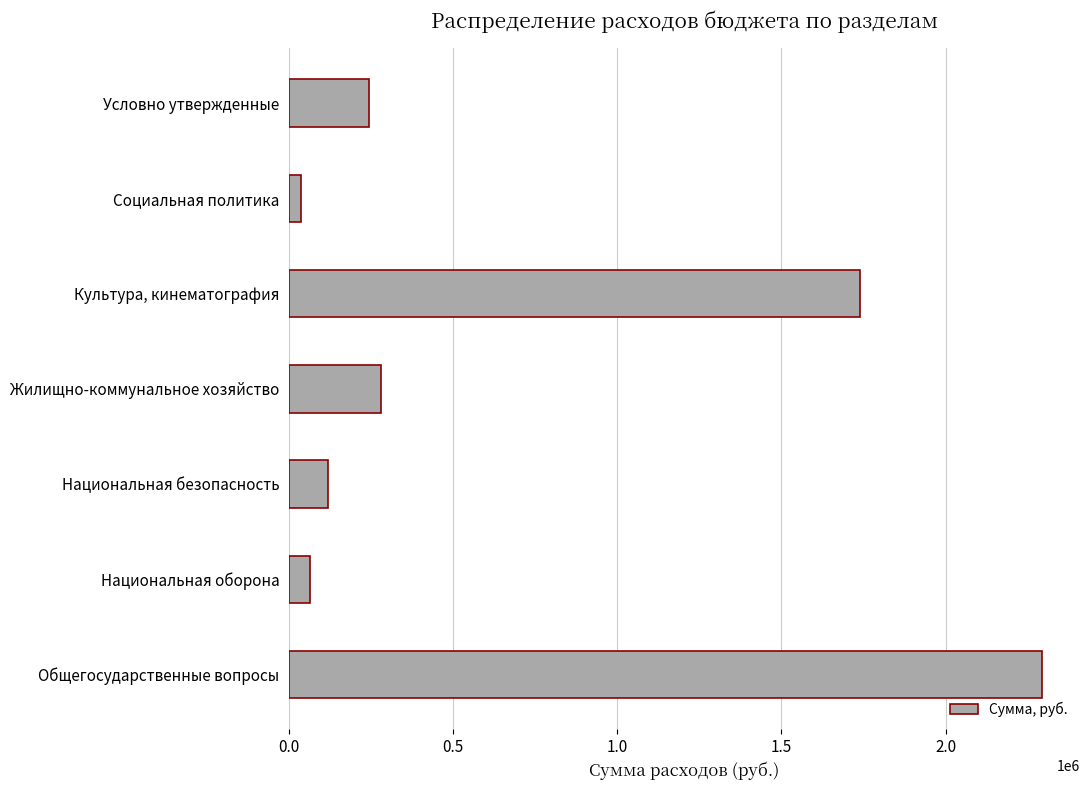

Count the number of data series in this chart.

1